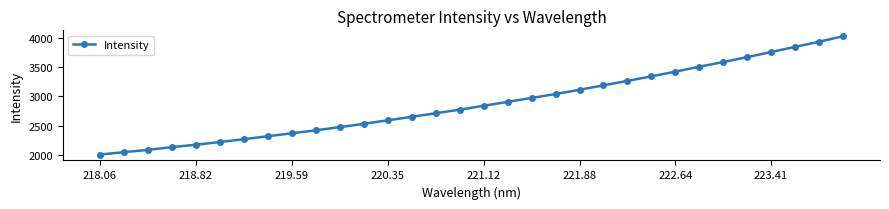

What is the value of the 21st point from the left?

3113.4